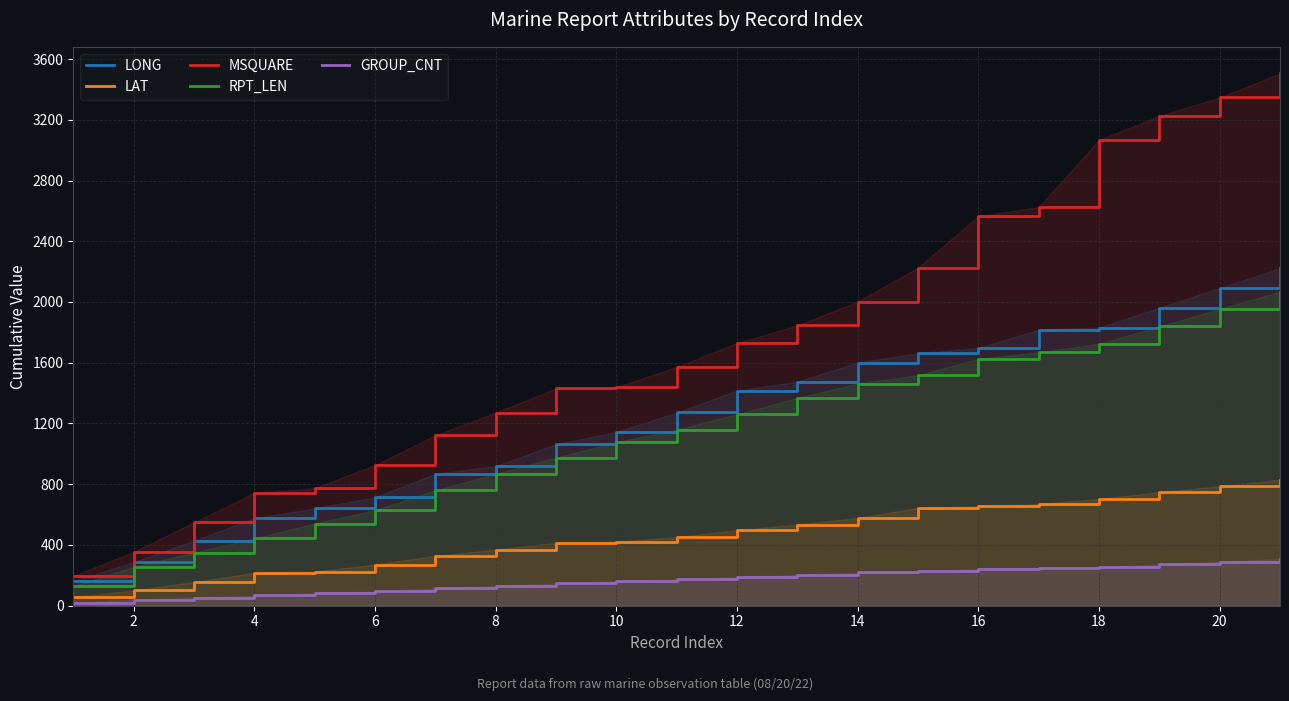

True or false: LONG and GROUP_CNT intersect in this chart.

False